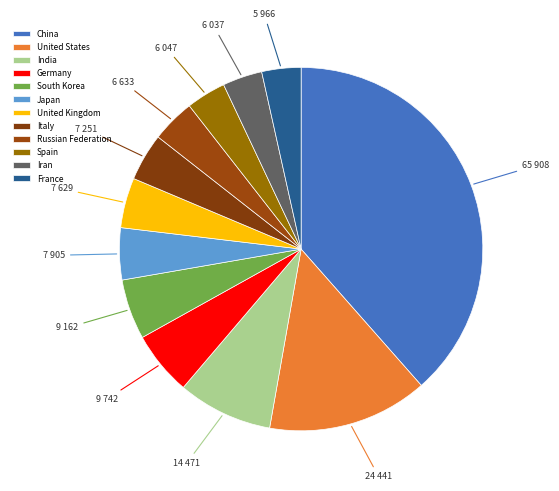

Count the number of slices in the pie.

12